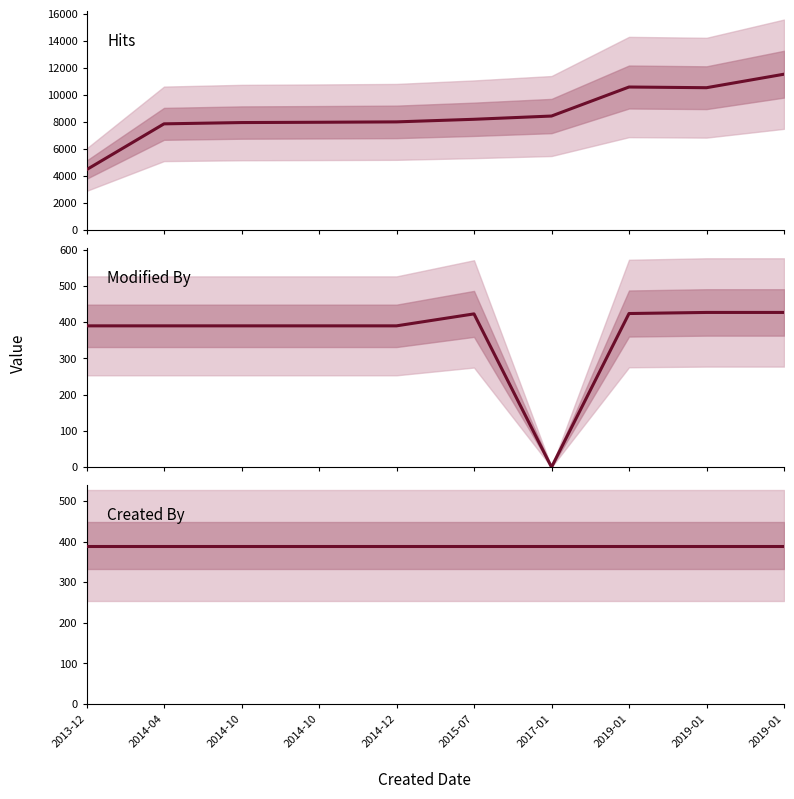

What are all the series names shown in the legend?

Hits, Modified By, Created By